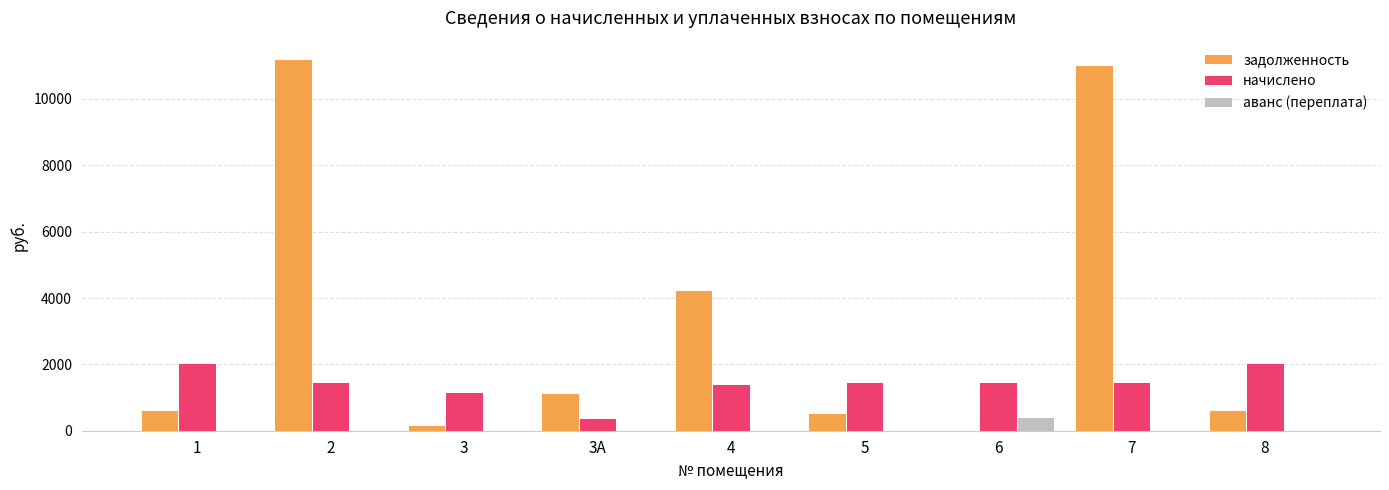

What is the sum of all задолженность values?

29600.8